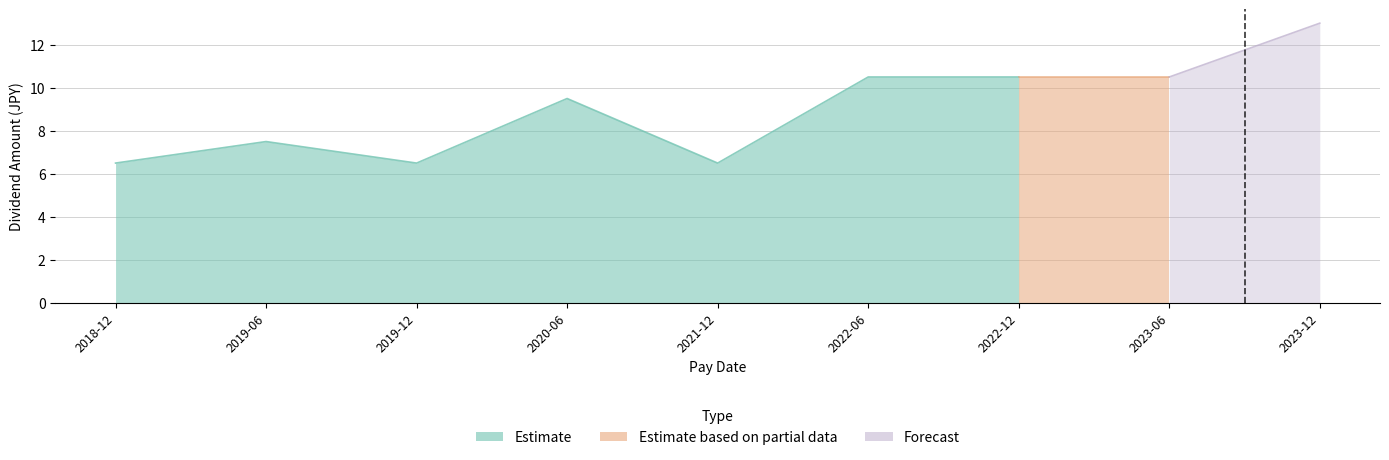

Which has a higher value, 2021-12-02 or 2023-12-04?

2023-12-04